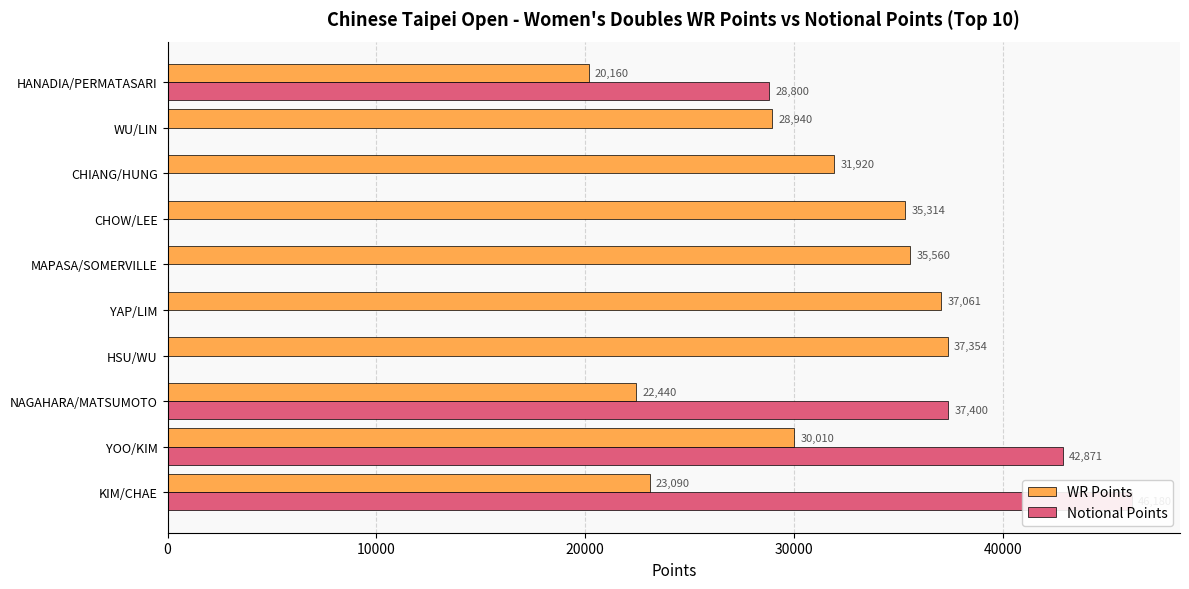

True or false: WR Points has a value of 21174 at CHIANG/HUNG.

False